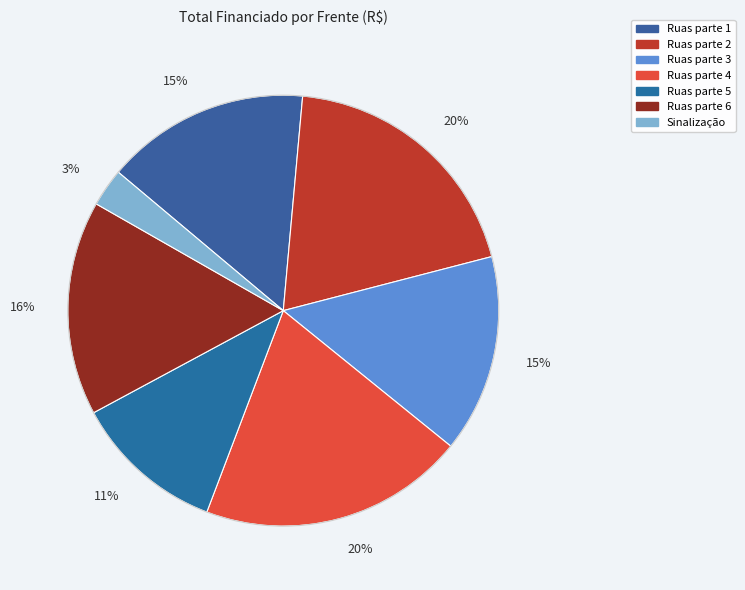

To the nearest percent, what is the average slice percentage?

14%